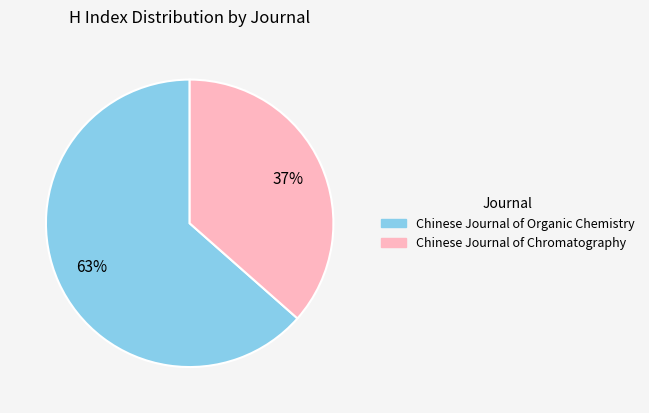

Count the number of slices in the pie.

2